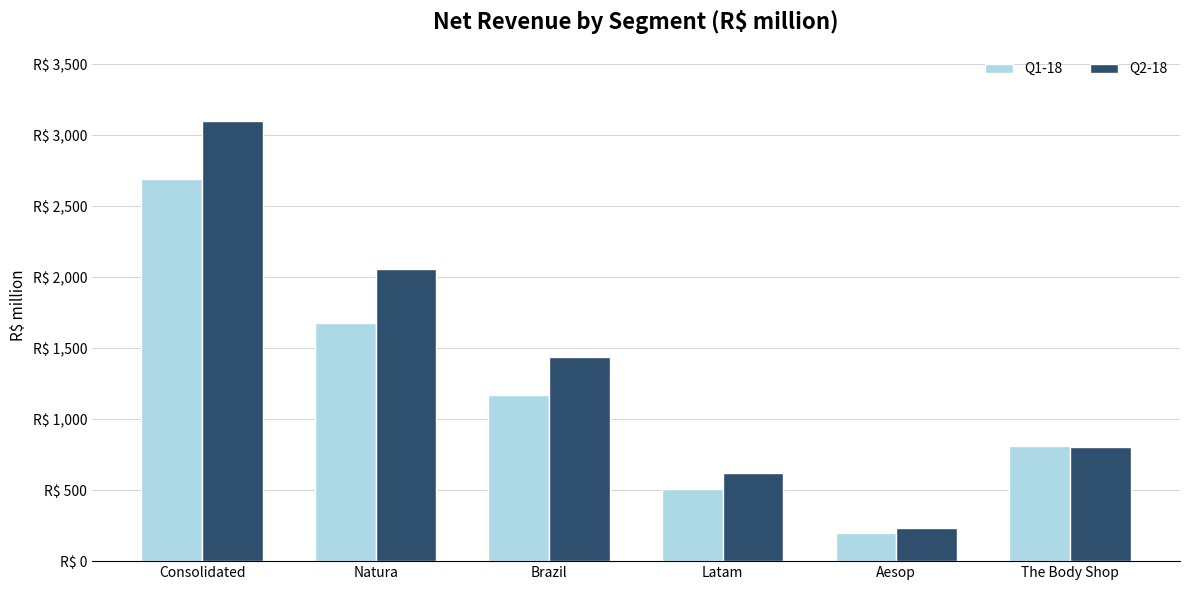

Which series has the largest range (max minus min)?

Q2-18